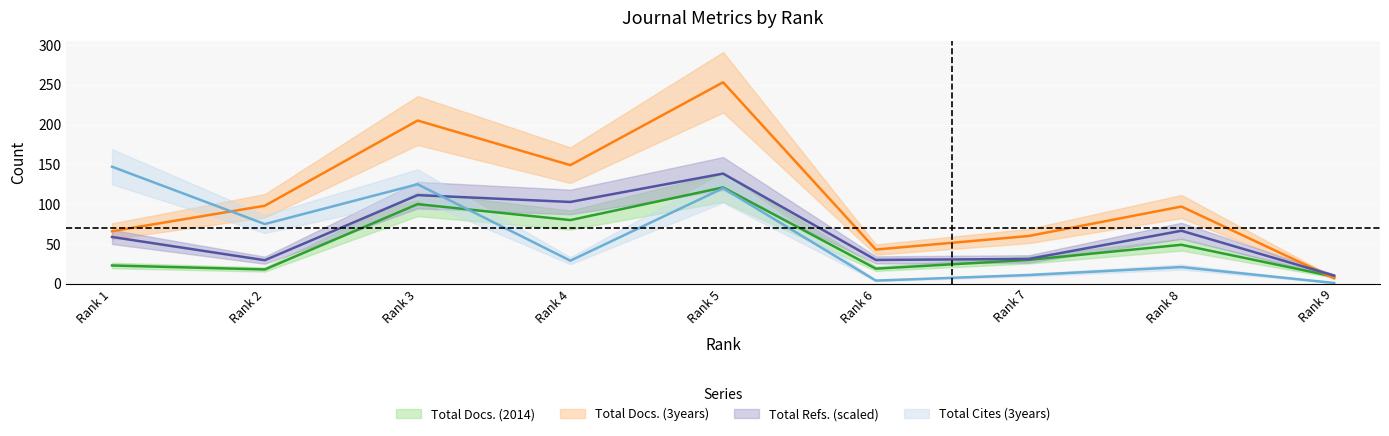

What is the difference between the maximum and minimum values in the Total Docs. (2014) series?

112.0